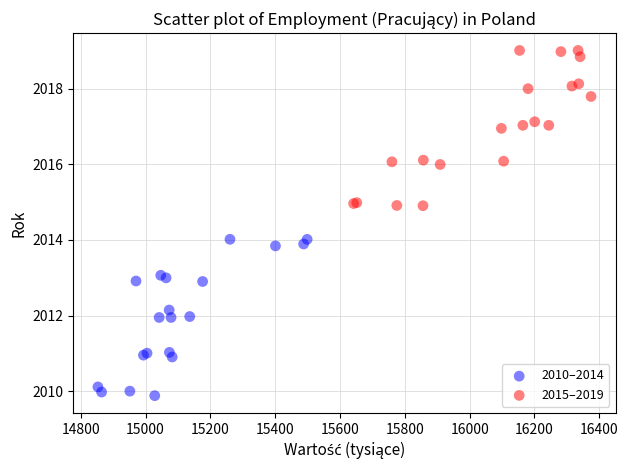

Which series contains the lowest Y value?

2010–2014